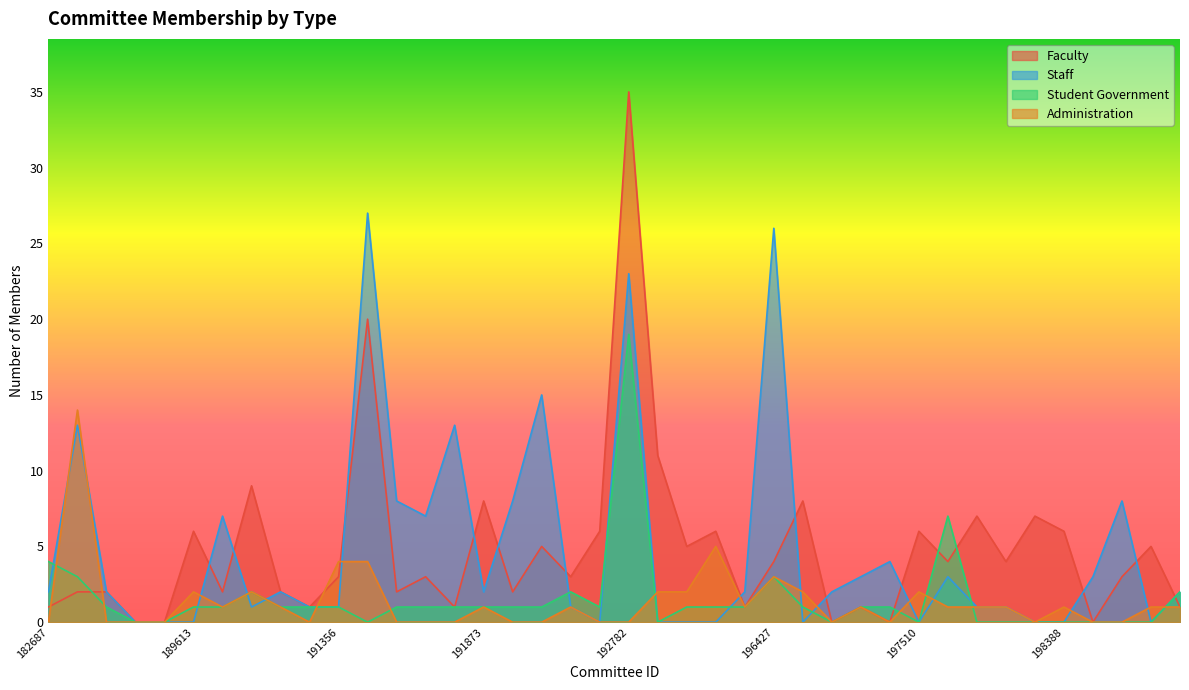

What is the value of the Faculty point at the 19th from the left?

3